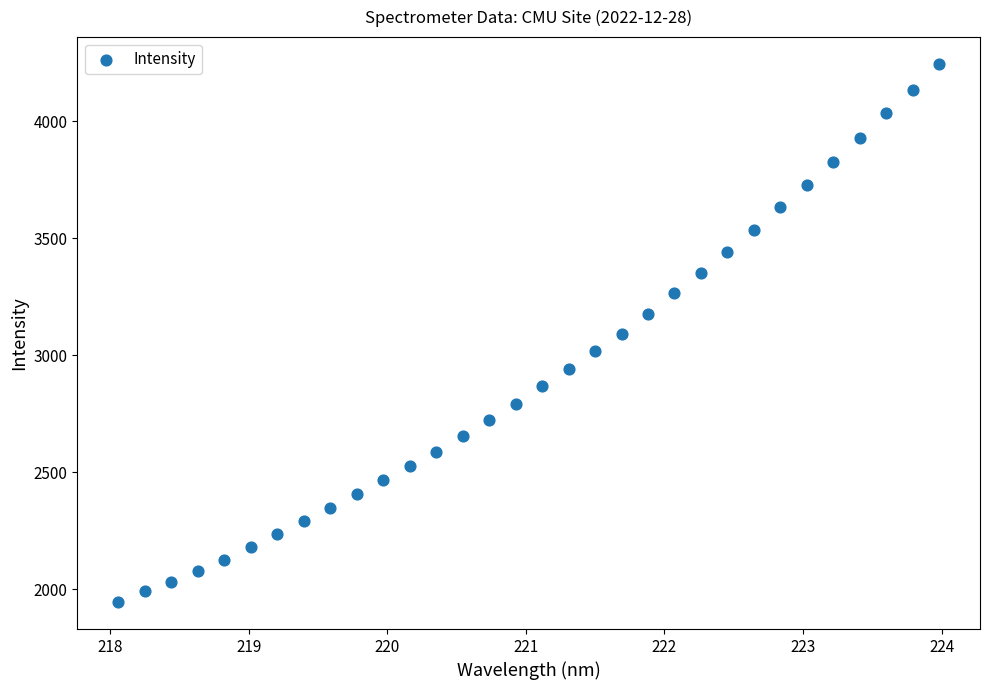

What is the range of Y values (max minus min)?

2300.7